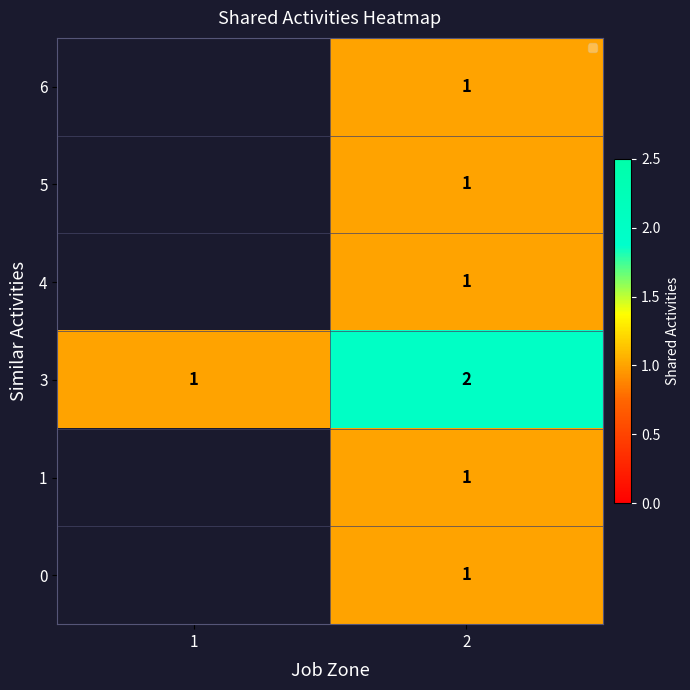

The 3 series shows 3 at 2. True or false?

False